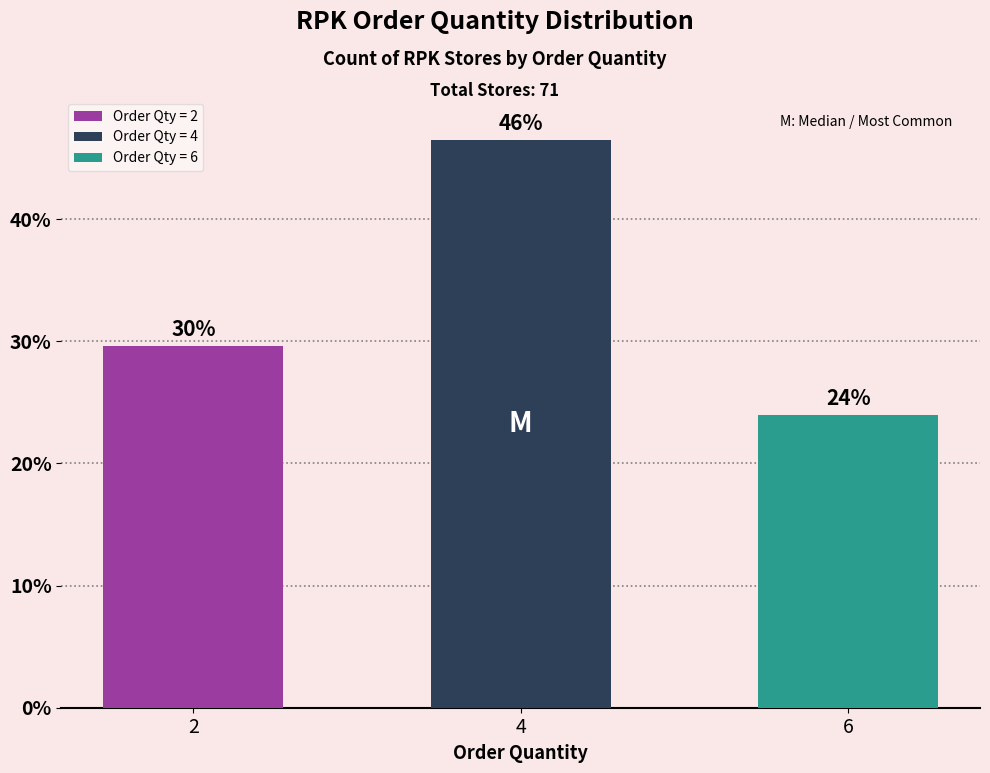

What is the sum of all Order Qty 6 values?

17